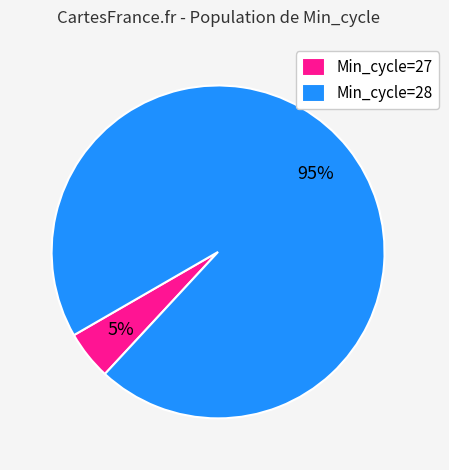

What percentage is the Min_cycle=28 slice, to the nearest percent?

95%